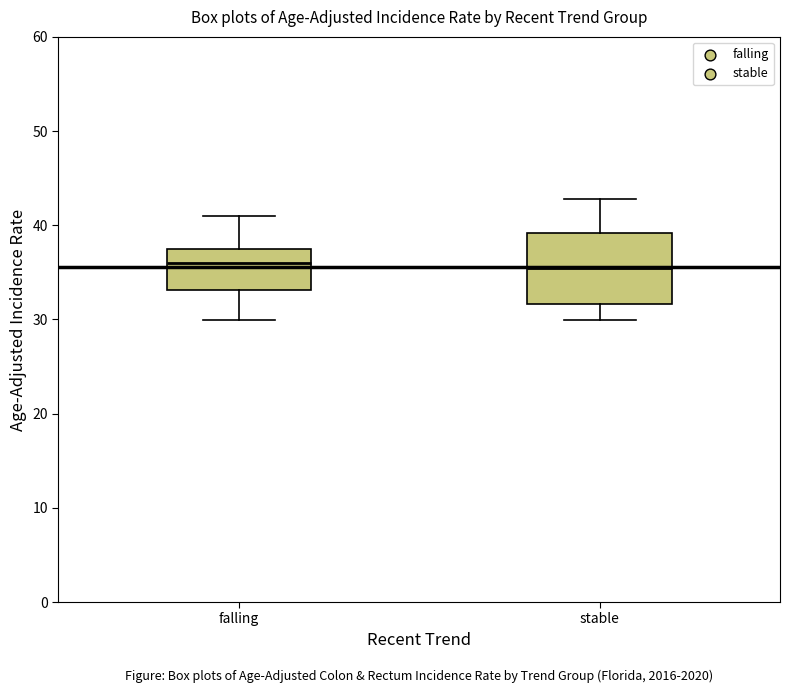

Reading left to right, read every box against the y-axis: the position of its median line, the range the box covers, and the ends of its whiskers. The values are not printed on the chart, so give them approximately, as read against the axis.

falling: median 36, box 33 to 38, whiskers 30 to 41
stable: median 36, box 32 to 39, whiskers 30 to 43